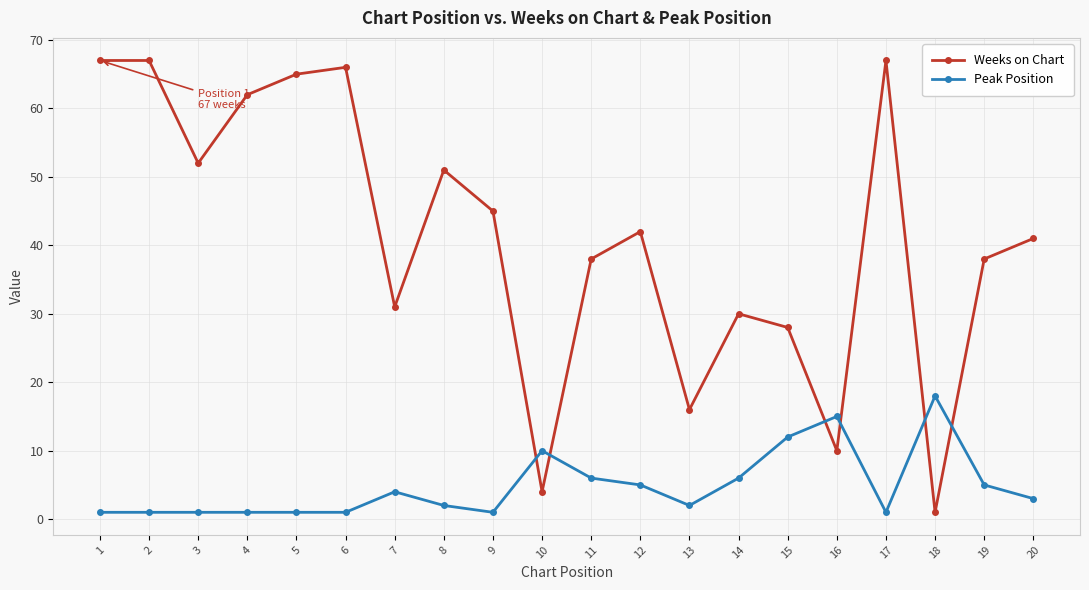

Where is the first local minimum for Weeks on Chart?

3